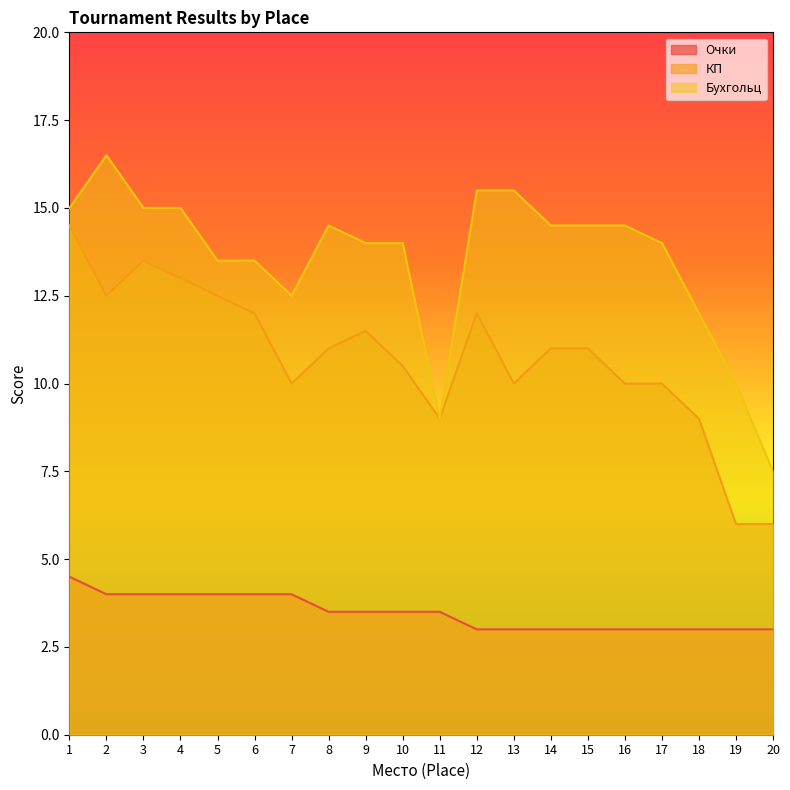

Does the chart display data point markers on the line(s)?

No